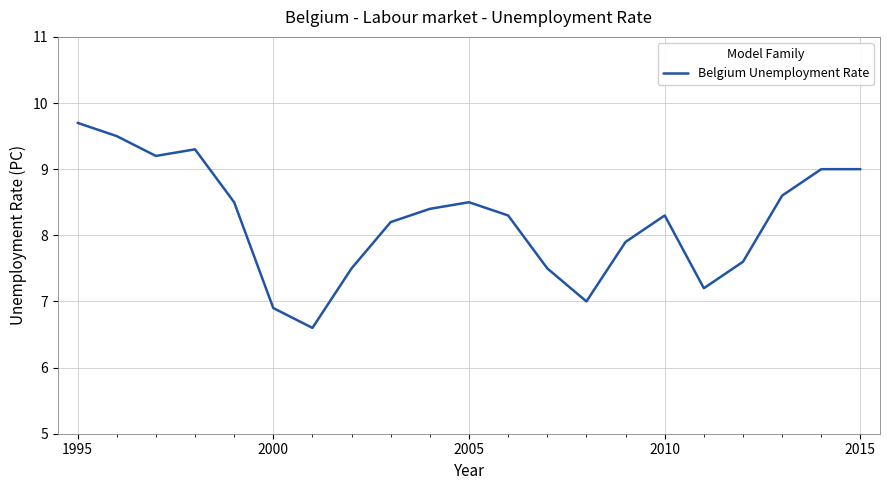

What is the smallest value displayed?

6.6